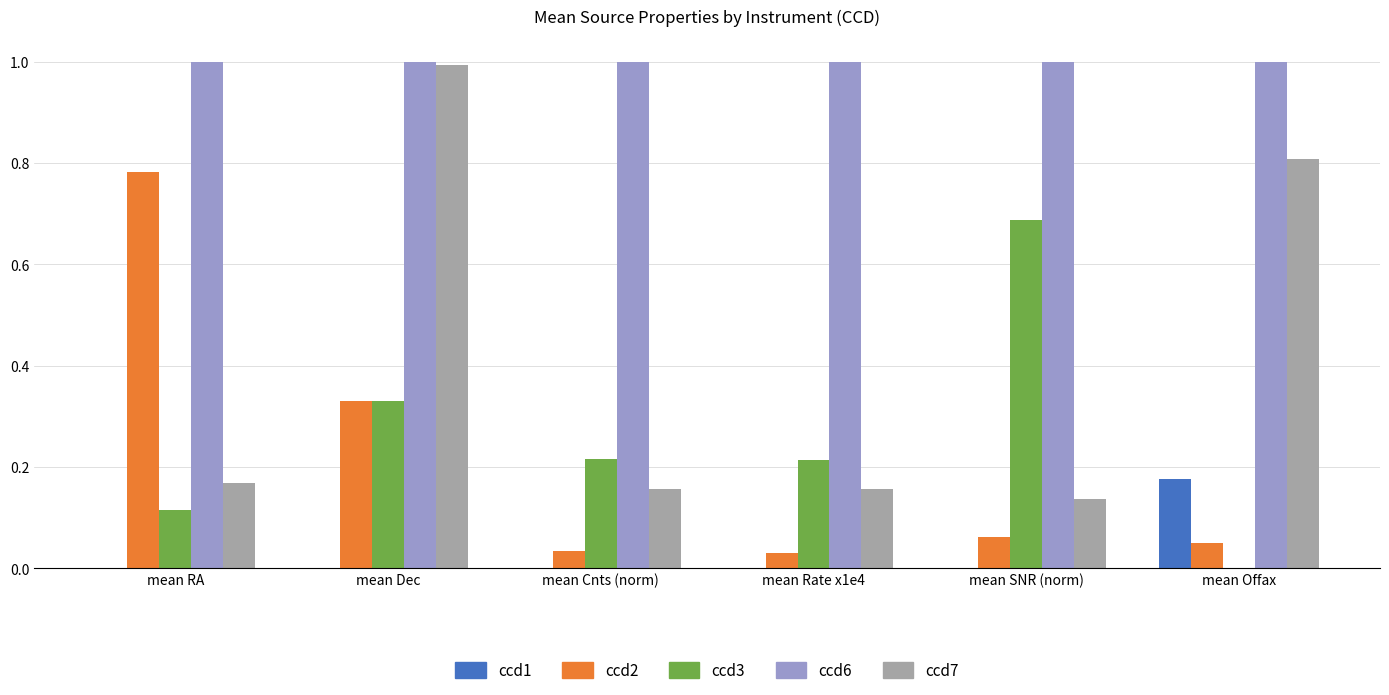

What is the maximum value for ccd7?

1.0